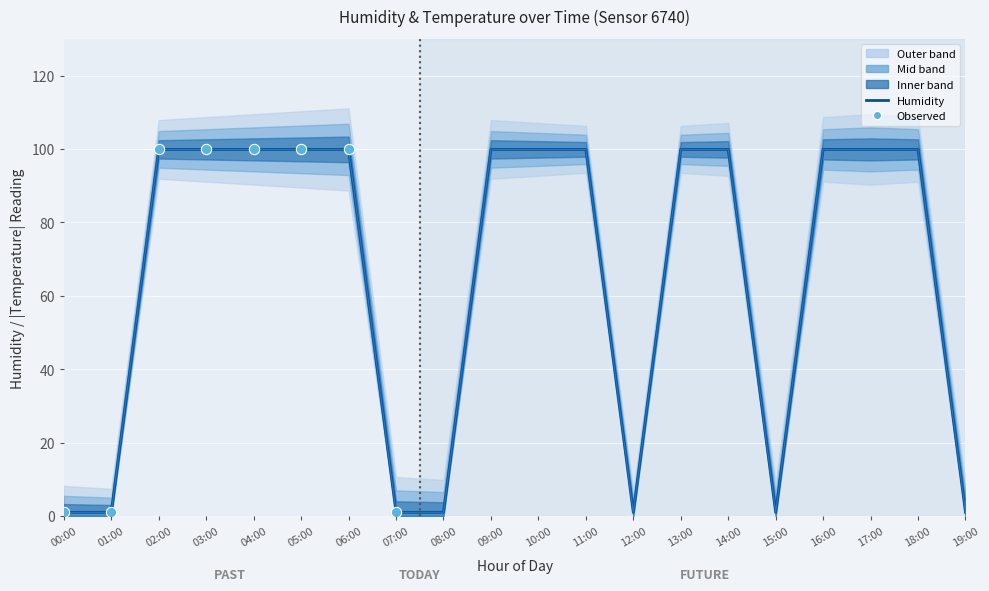

What is the ratio of the value at 17:00 to the value at 14:00?

1.0